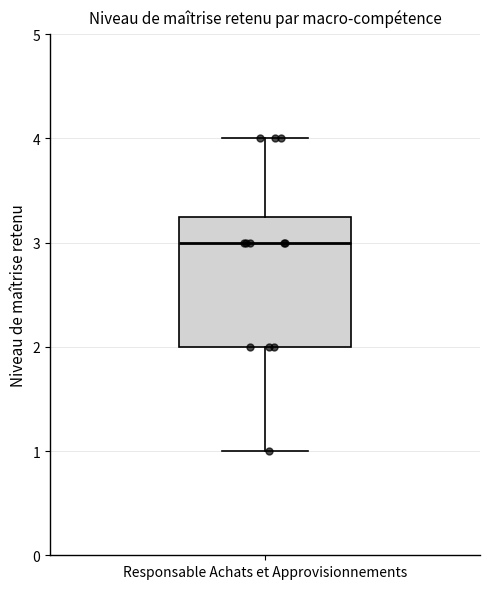

Where does the median line of the box for Responsable Achats et Approvisionnements sit on the y-axis? The values are not printed on the chart, so give them approximately, as read against the axis.

3.0